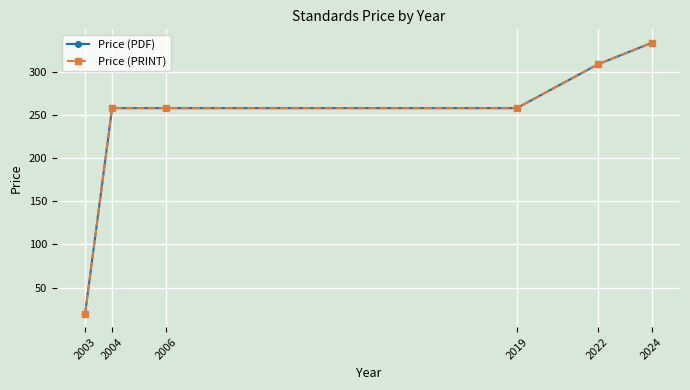

How many lines are shown in the chart?

2